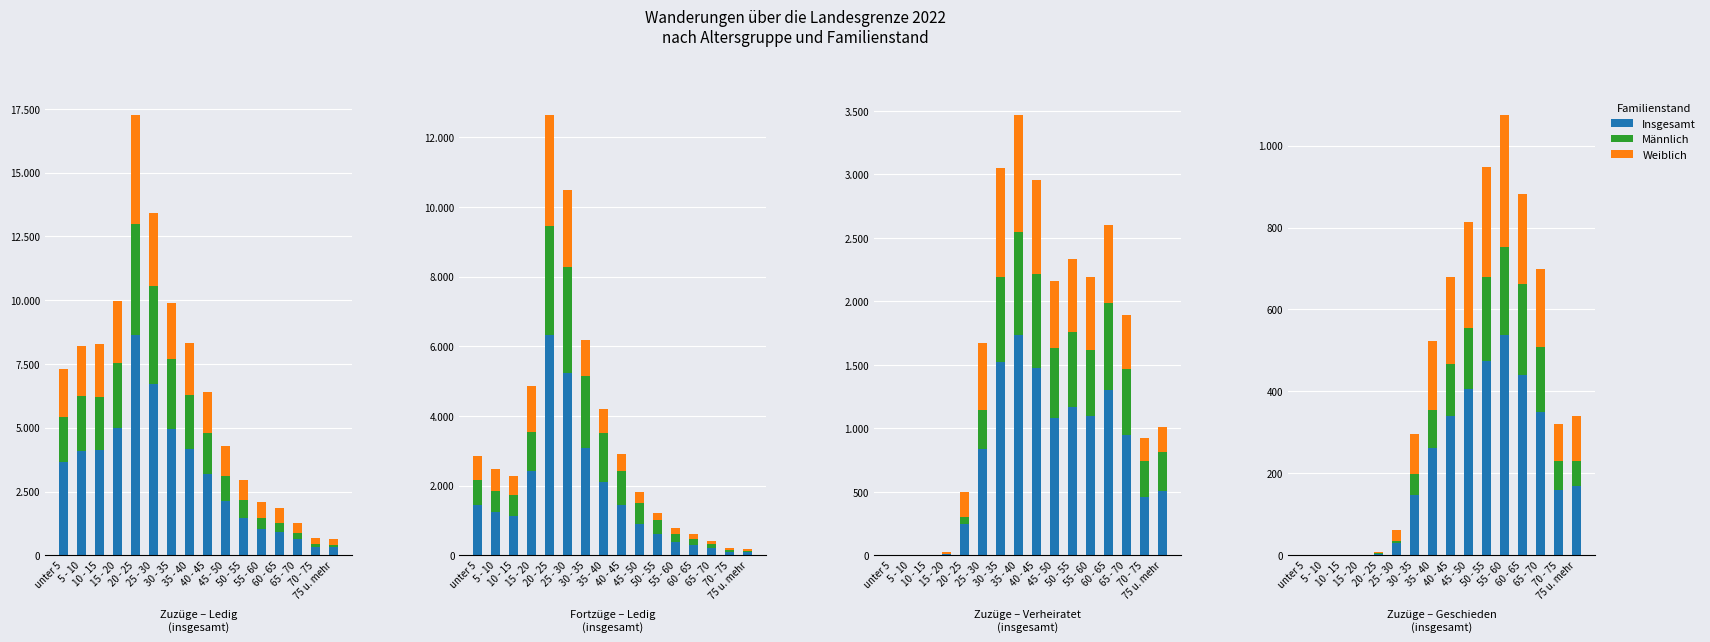

At which category does the chart reach its peak across all series?

20 - 25